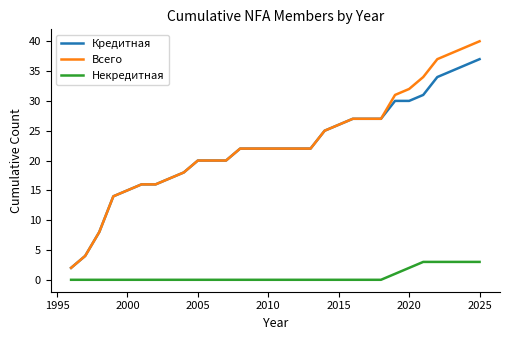

True or false: Некредитная and Кредитная intersect in this chart.

False